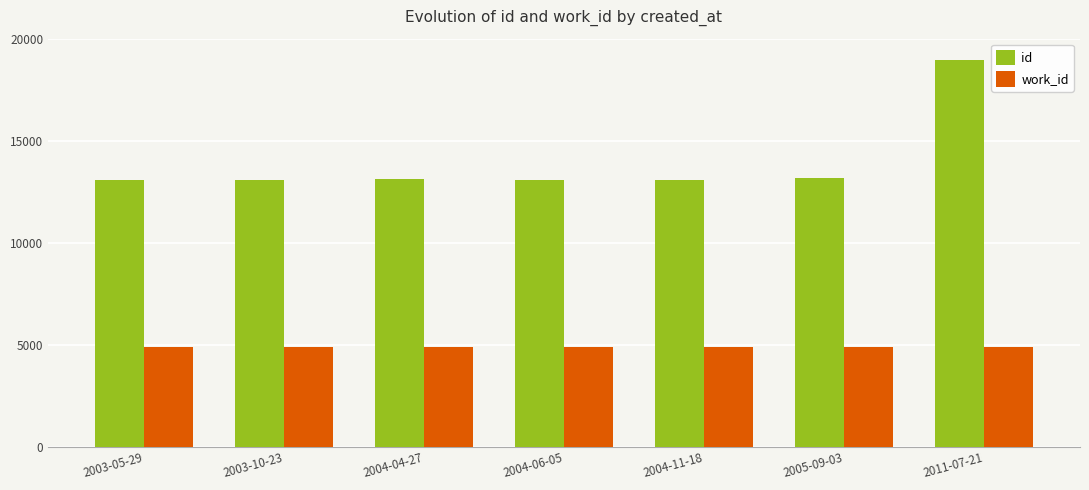

What is the minimum value shown in the chart?

4875